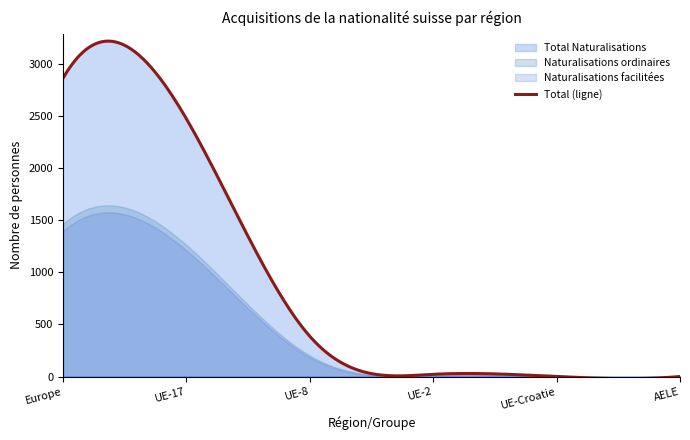

What is the difference between the second highest and second lowest values in the Naturalisations ordinaires series?

1264